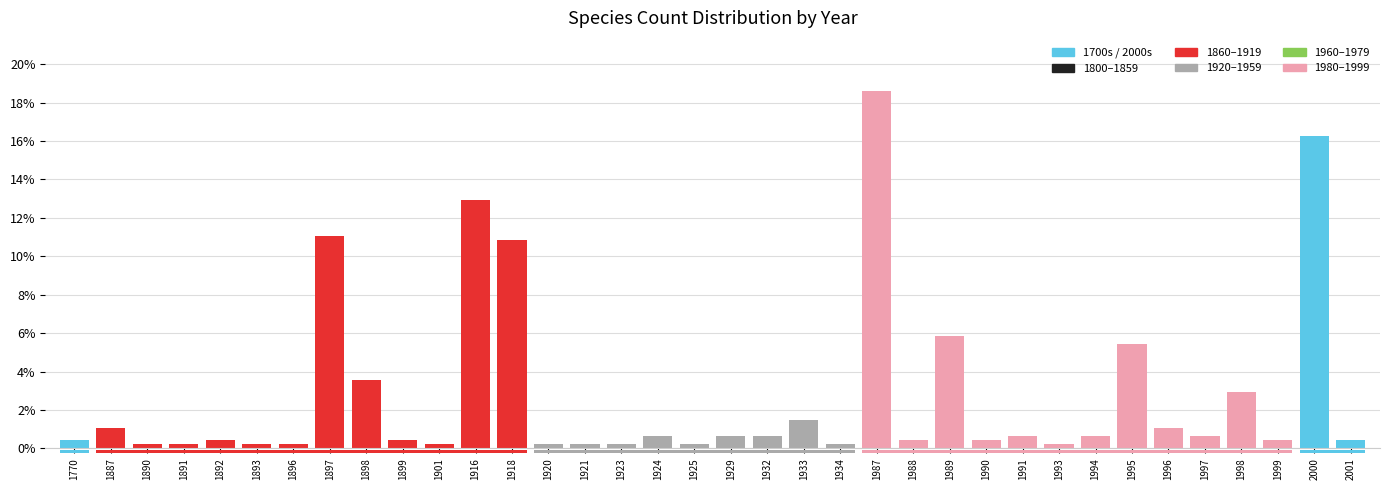

What is the change in value from 1932 to 1989?

+5.2